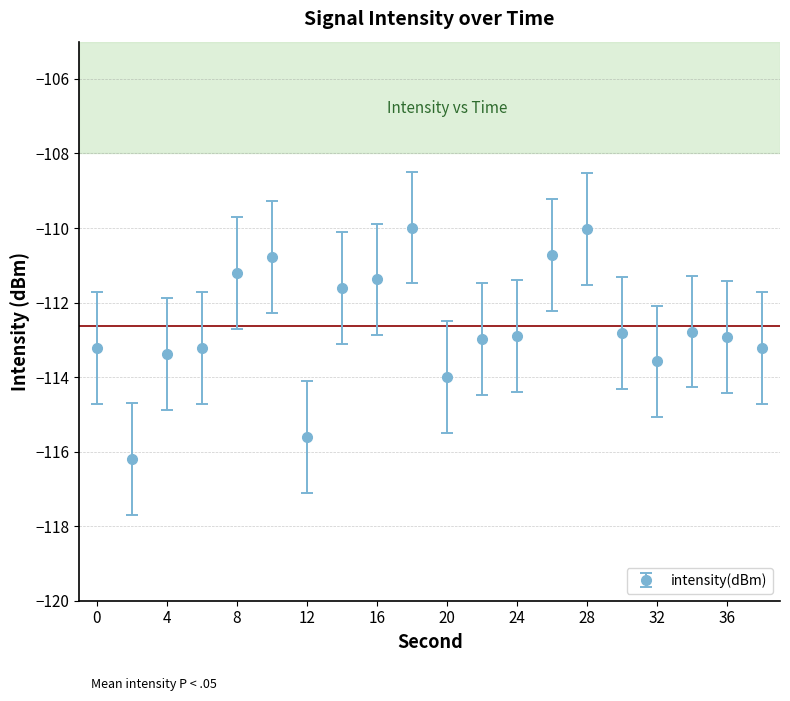

True or false: the data has more than 0 interior local peaks.

True